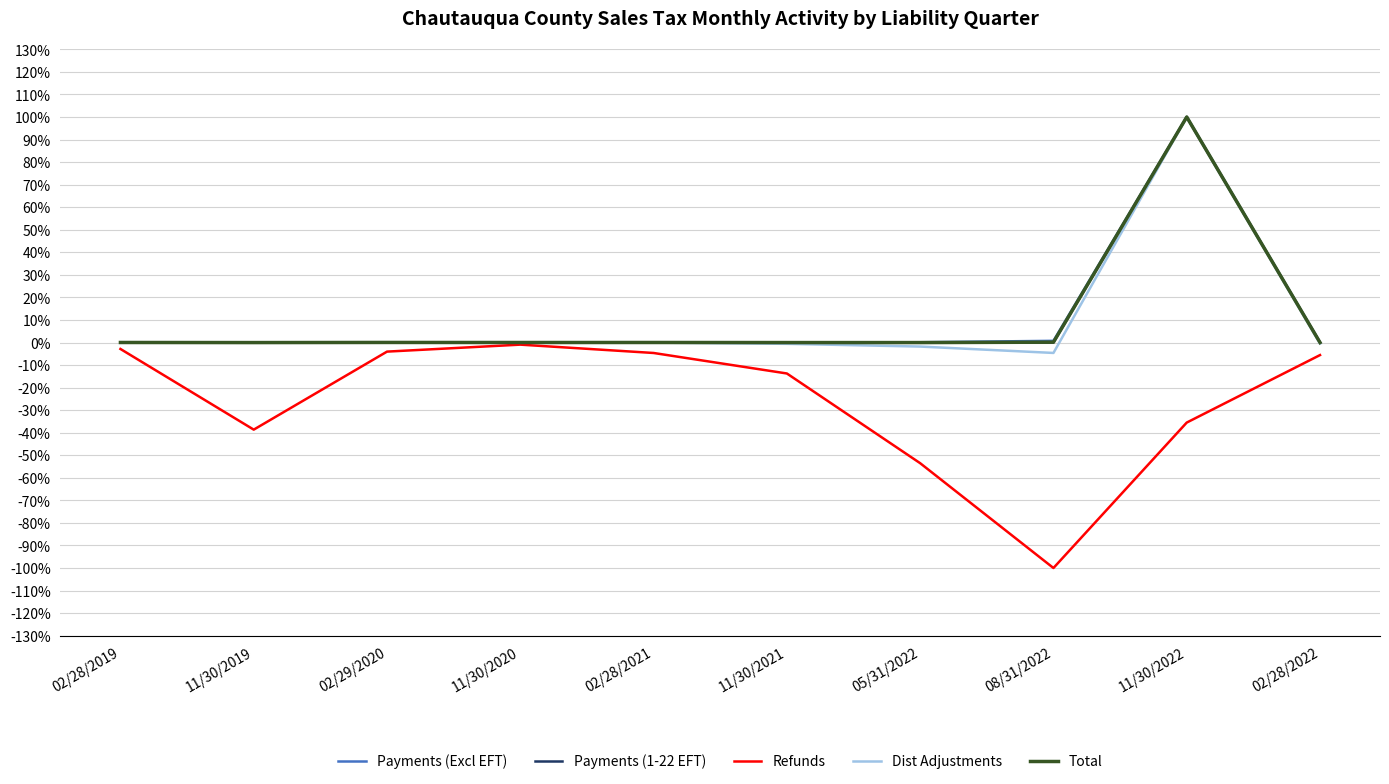

Is it true that Total equals -0.0 at 11/30/2021?

True